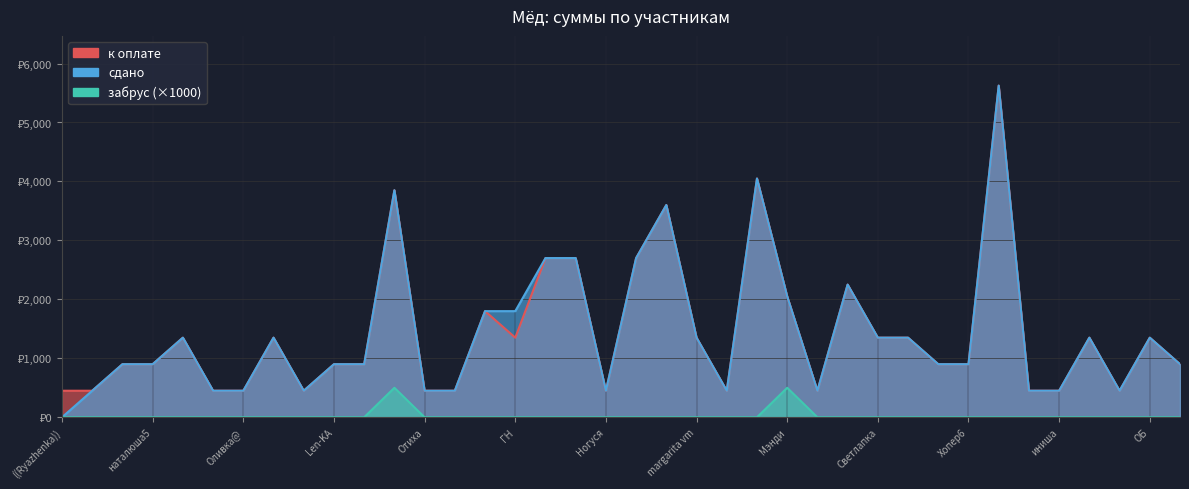

How many lines are shown in the chart?

3